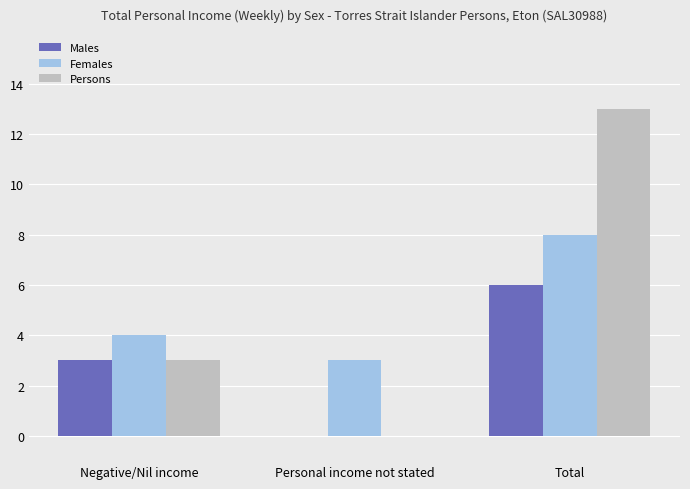

The Persons series shows 6 at Total. True or false?

False